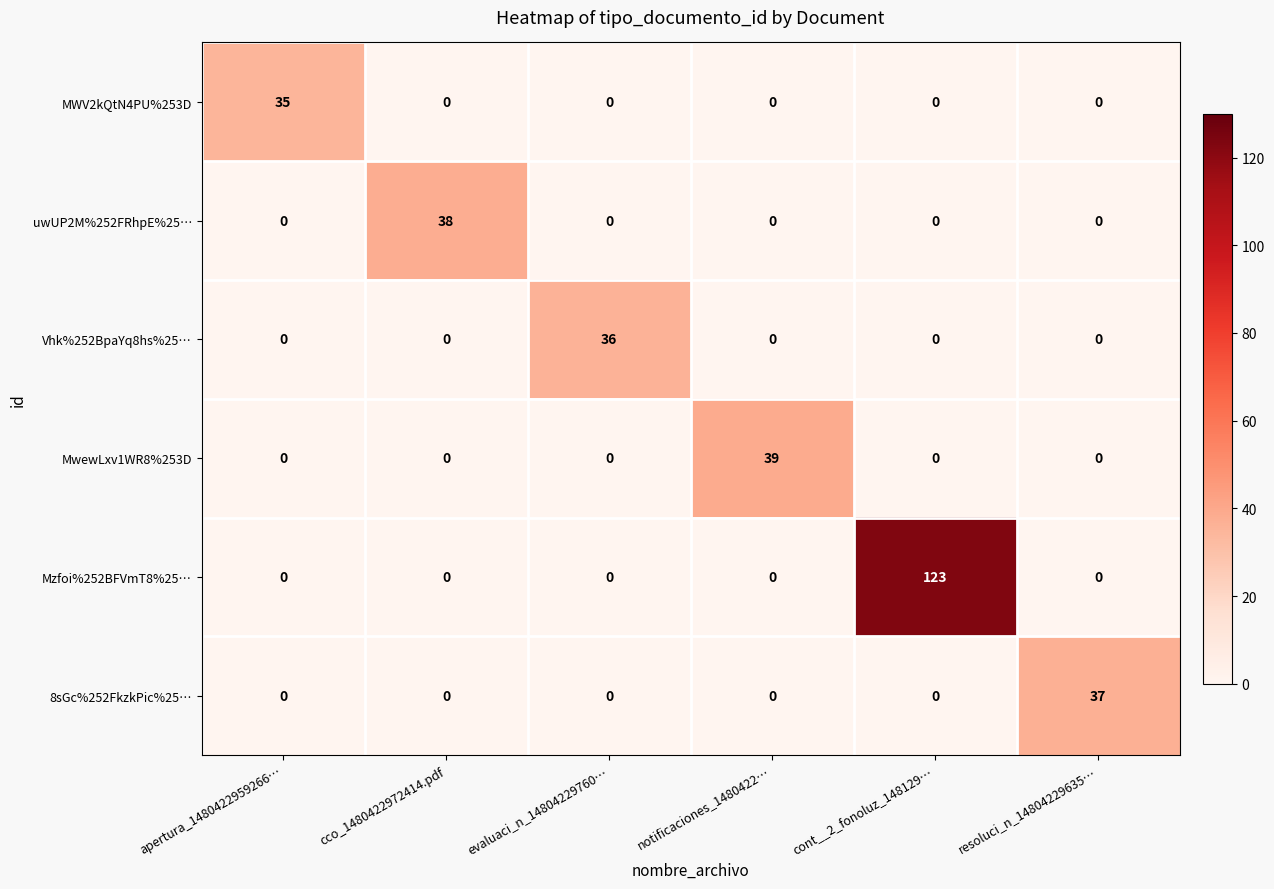

What is the total value across all series at cont__2_fonoluz_148129…?

123